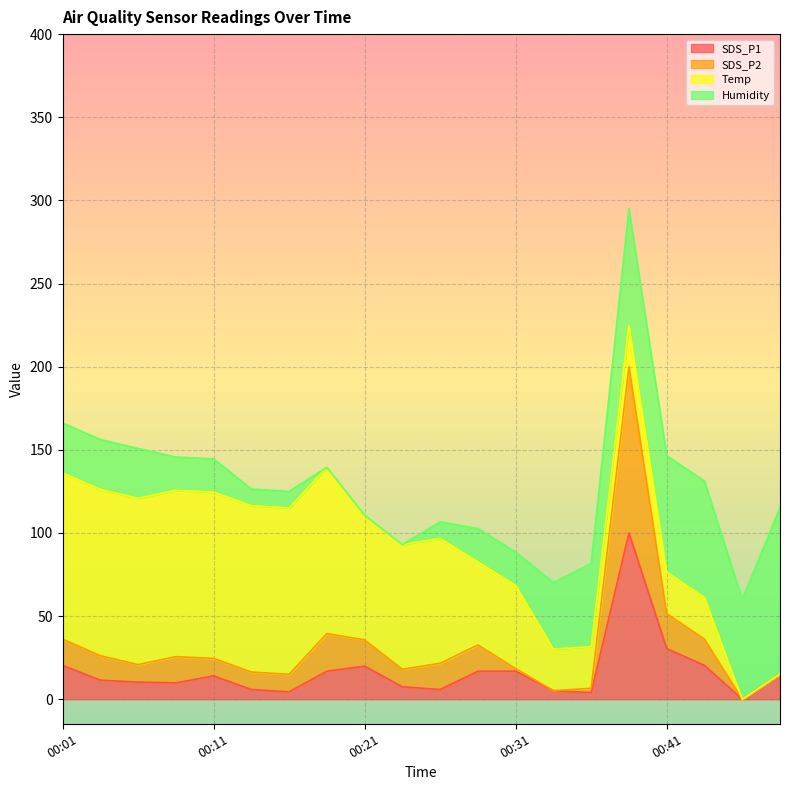

What is the approximate value of SDS_P2 at 00:19?

39.5